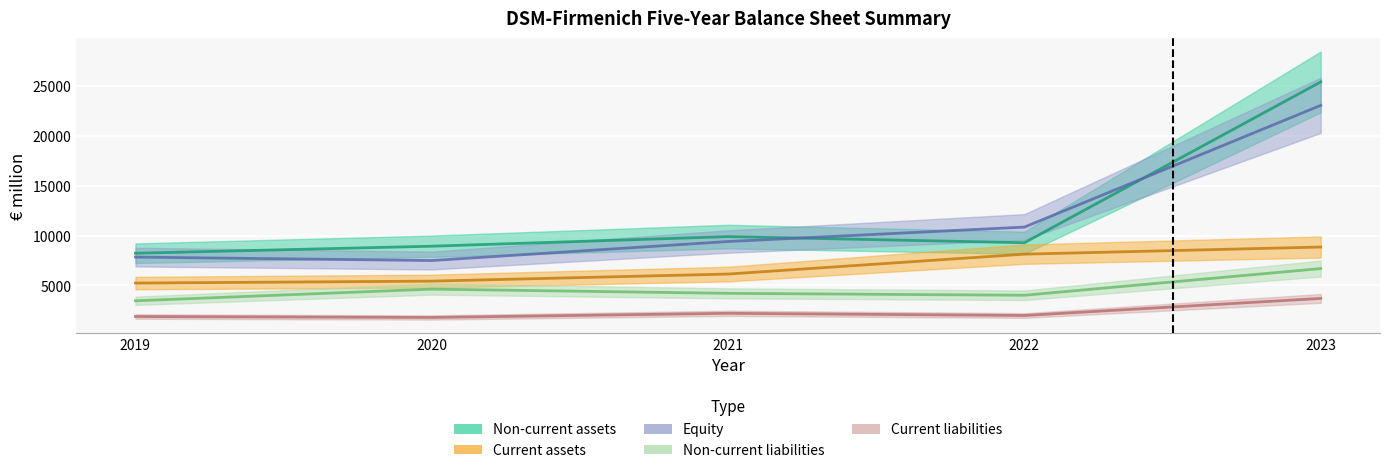

What are all the series names shown in the legend?

Non-current assets, Current assets, Equity, Non-current liabilities, Current liabilities